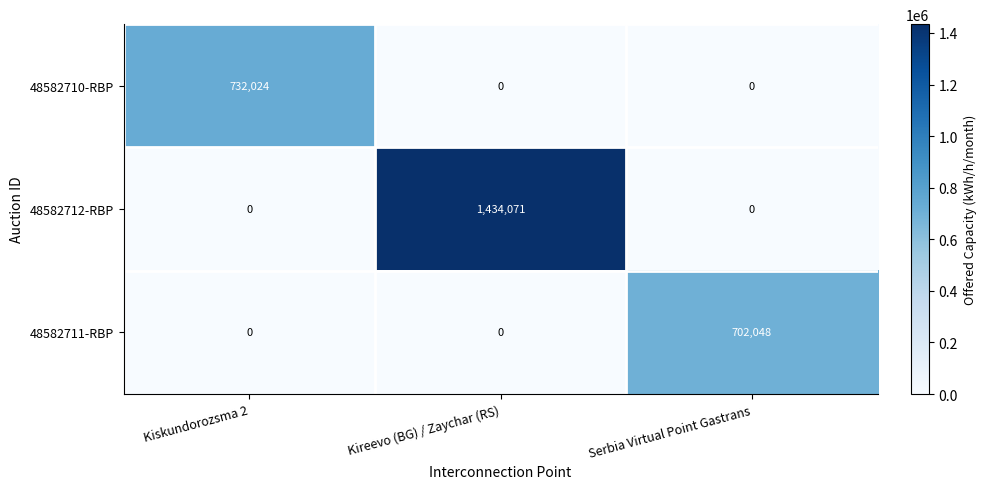

What is the total value across all series at Serbia Virtual Point Gastrans?

702048